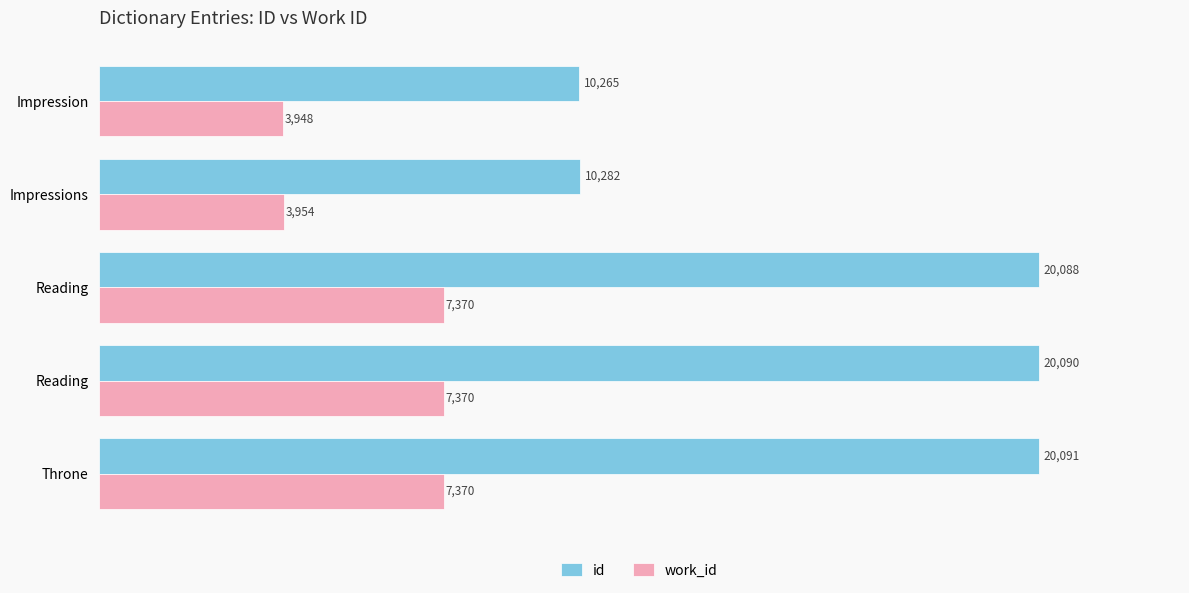

What are all the series names shown in the legend?

id, work_id